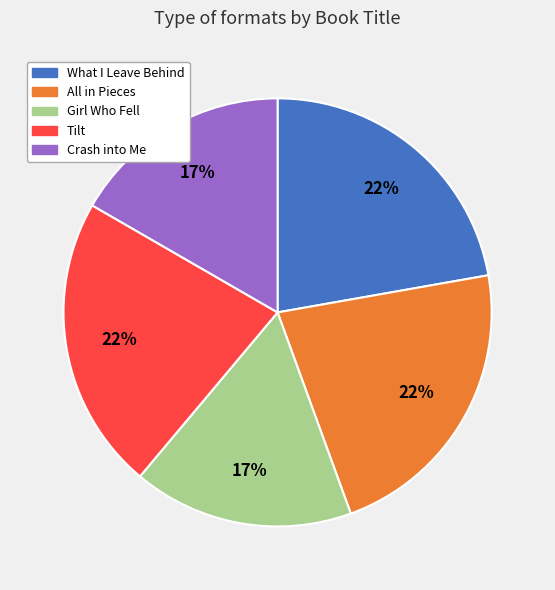

Is the sum of Girl Who Fell and Tilt greater than half?

No